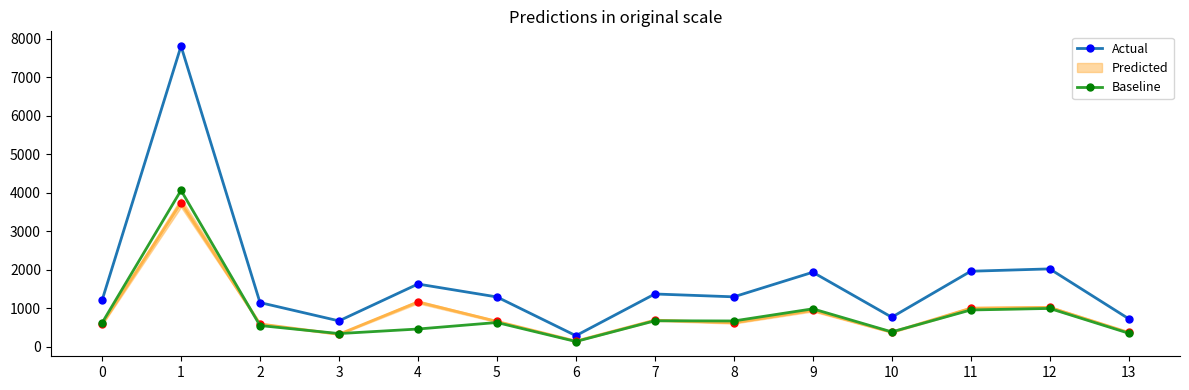

The value of Actual at 0 is 844. True or false?

False